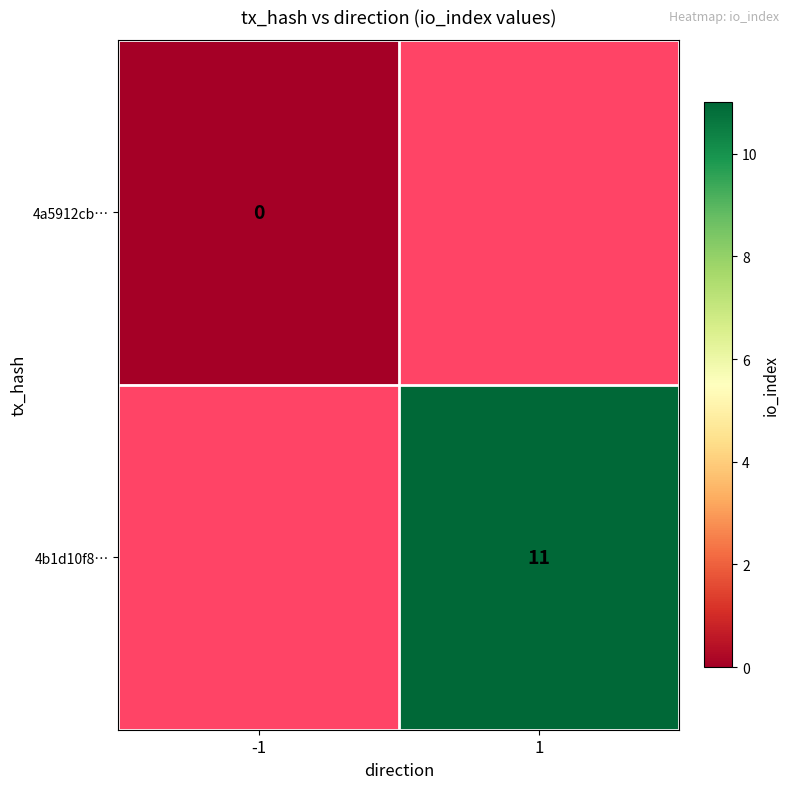

The 4b1d10f8… series shows 19 at 1. True or false?

False